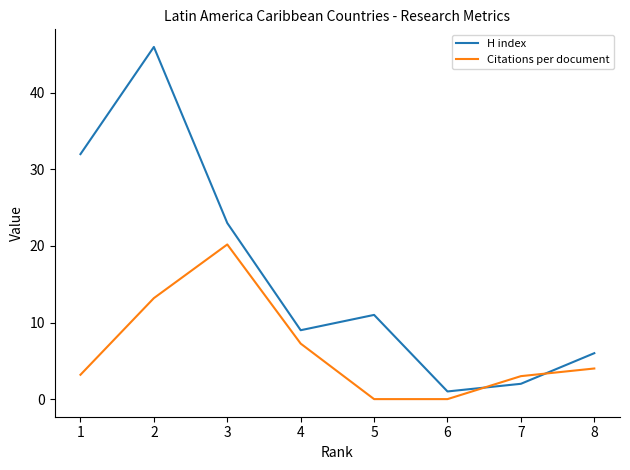

Is the value of Citations per document at 8 greater than the value of H index at 1?

No